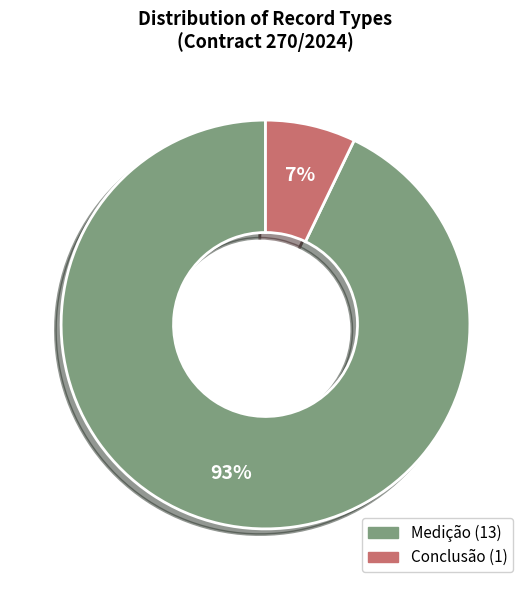

Does any single category account for the majority?

Yes